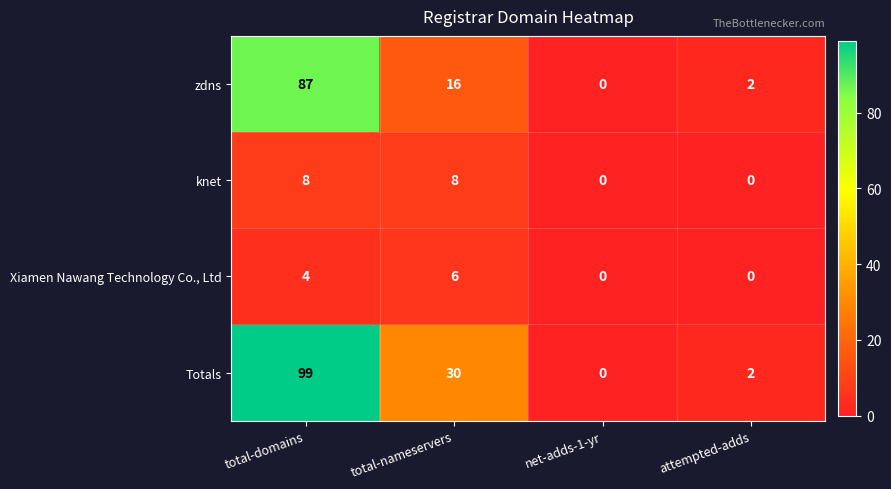

The value of Totals at total-nameservers is 30. True or false?

True